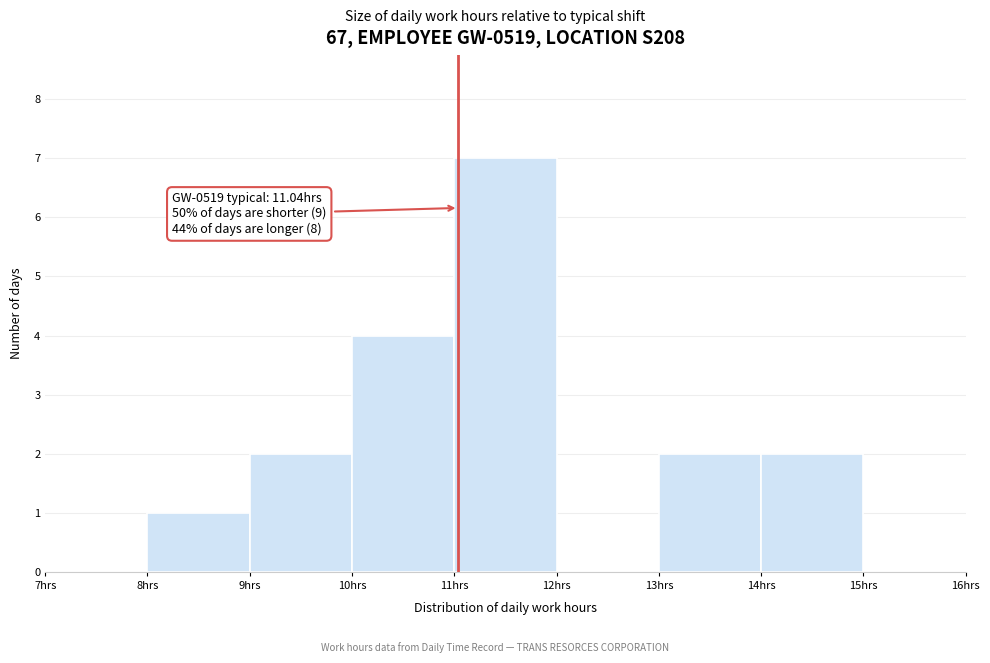

Which range on the x-axis has the tallest bar?

11 to 12